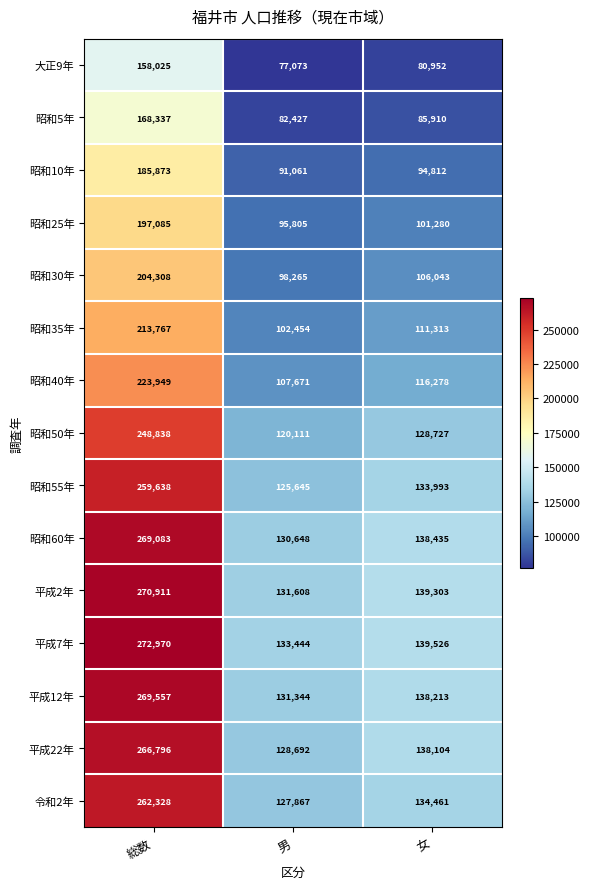

What is the difference between the highest and lowest values at 女?

58574